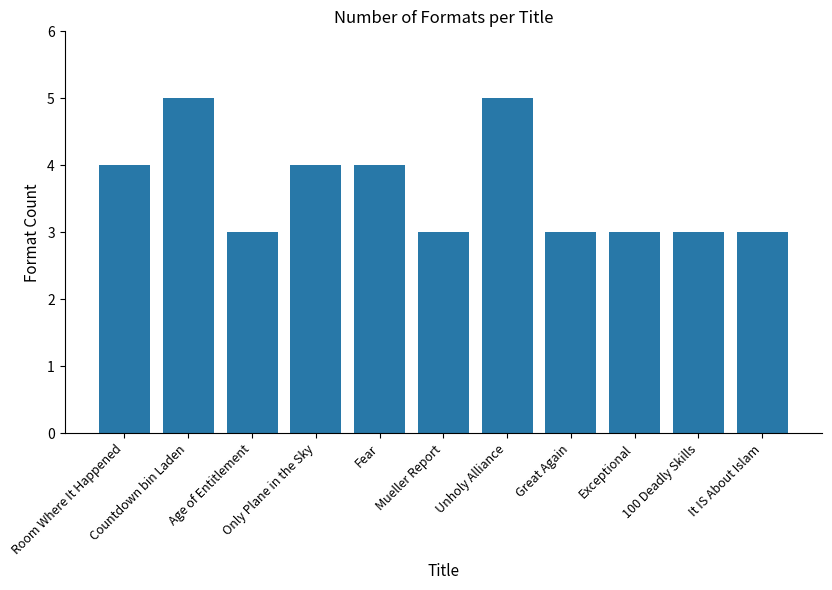

What is the change in value from Unholy Alliance to It IS About Islam?

-2